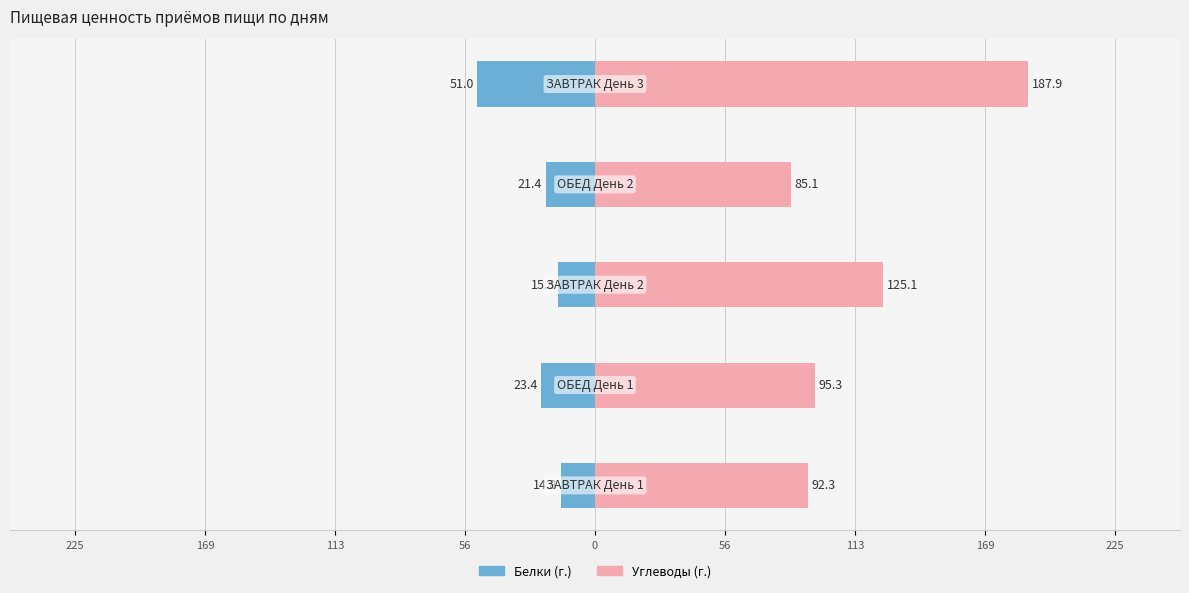

How many data points in Белки (г.) are above -21?

2